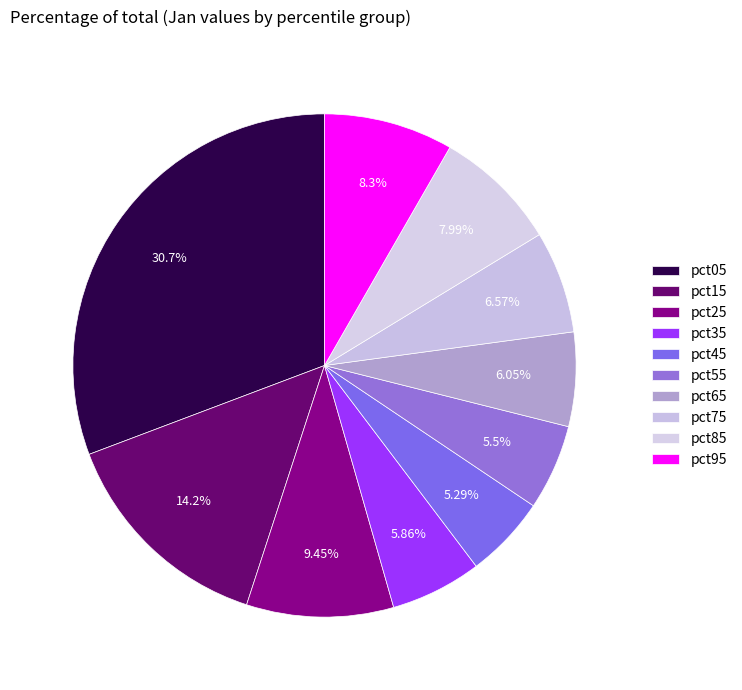

Combined, what portion of the pie is pct65 and pct25?

15.5%